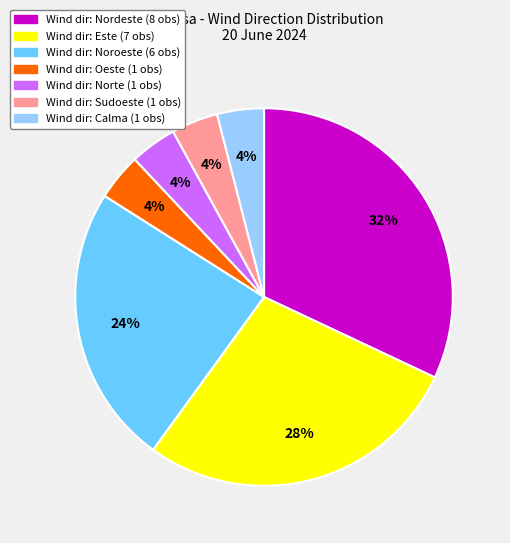

Does any single category account for the majority?

No